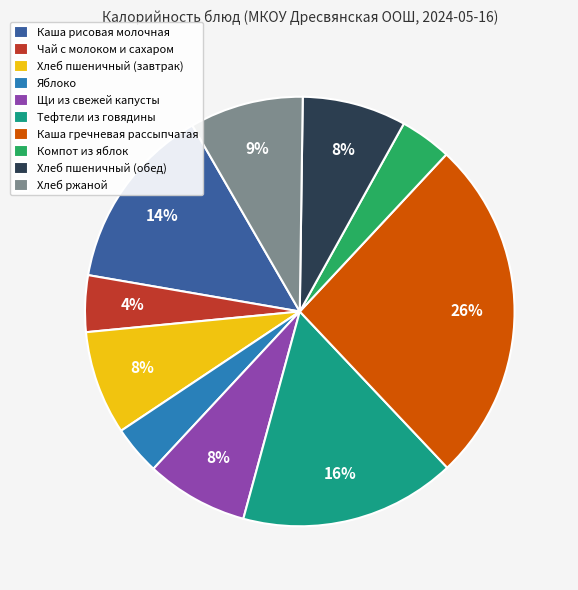

Combined, do Компот из яблок and Каша гречневая рассыпчатая account for over 50%?

No